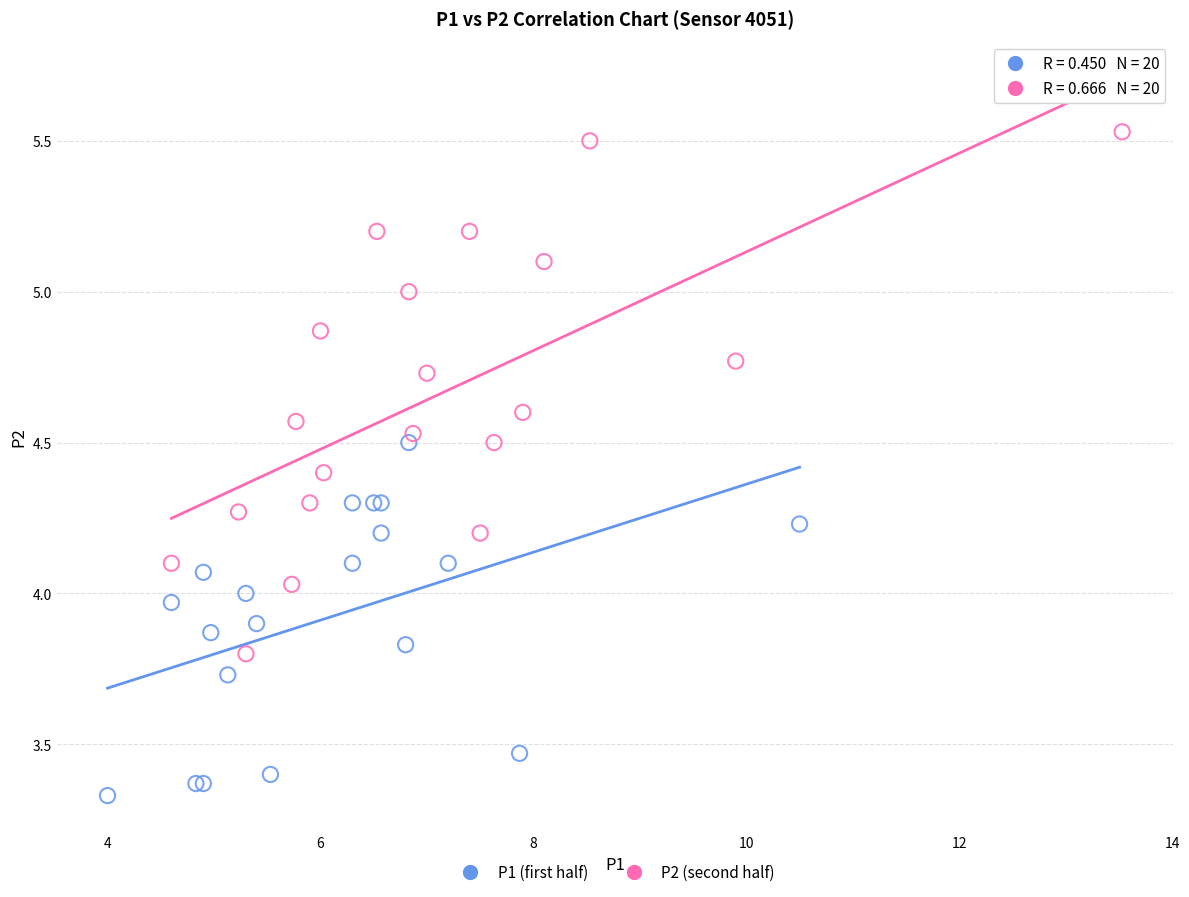

Which series has the largest Y range (max minus min)?

P2 (second half)